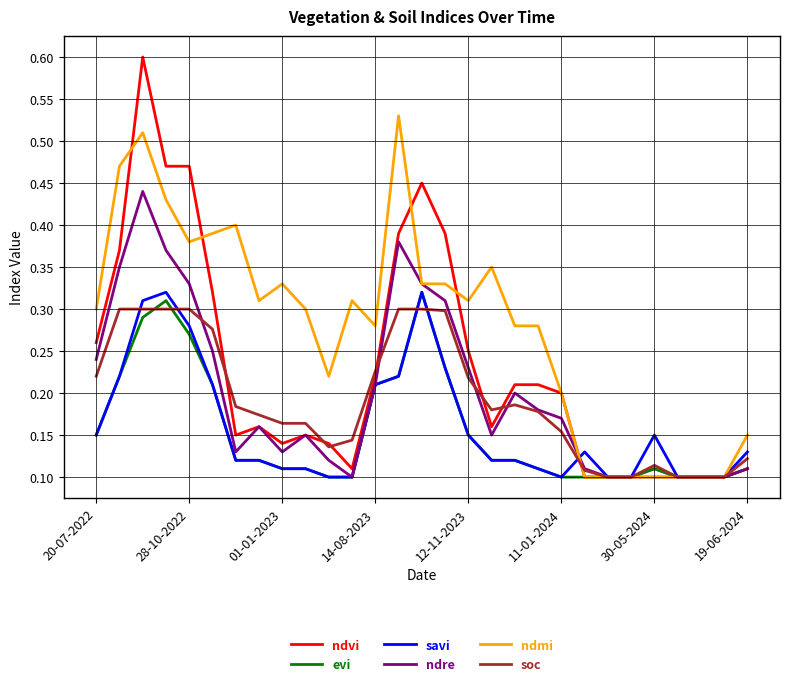

Which series has the largest total across all categories?

ndmi